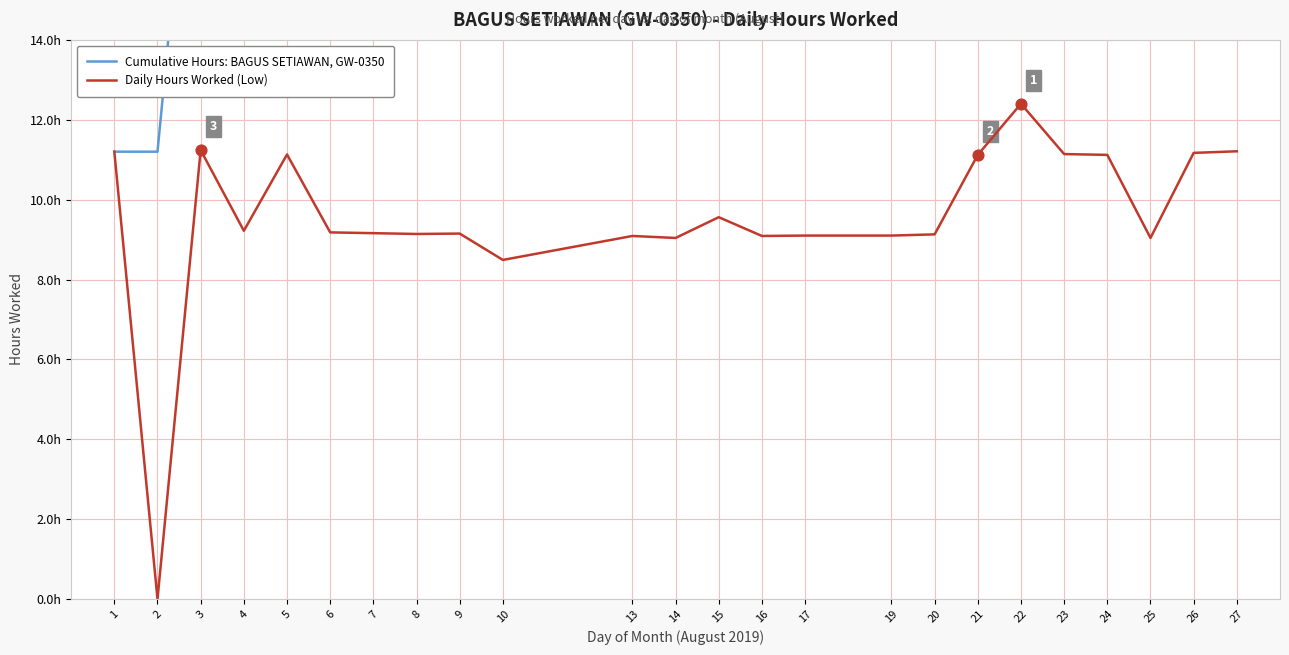

Which series reaches the maximum Y coordinate?

Cumulative Hours: BAGUS SETIAWAN, GW-0350